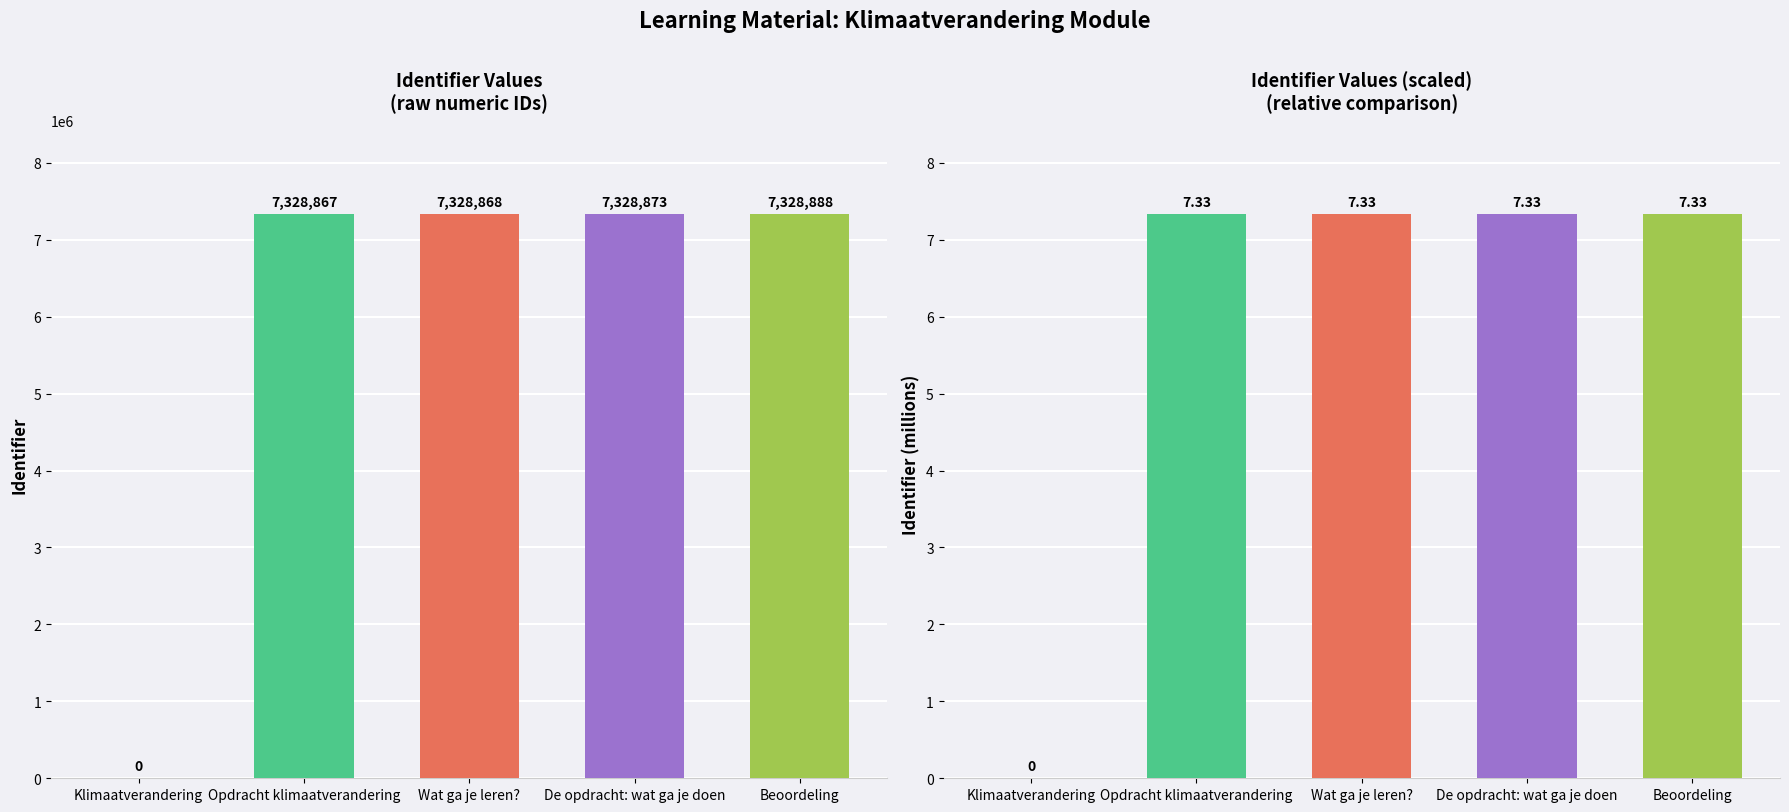

What value does the Identifier series have at Beoordeling?

7328888.0